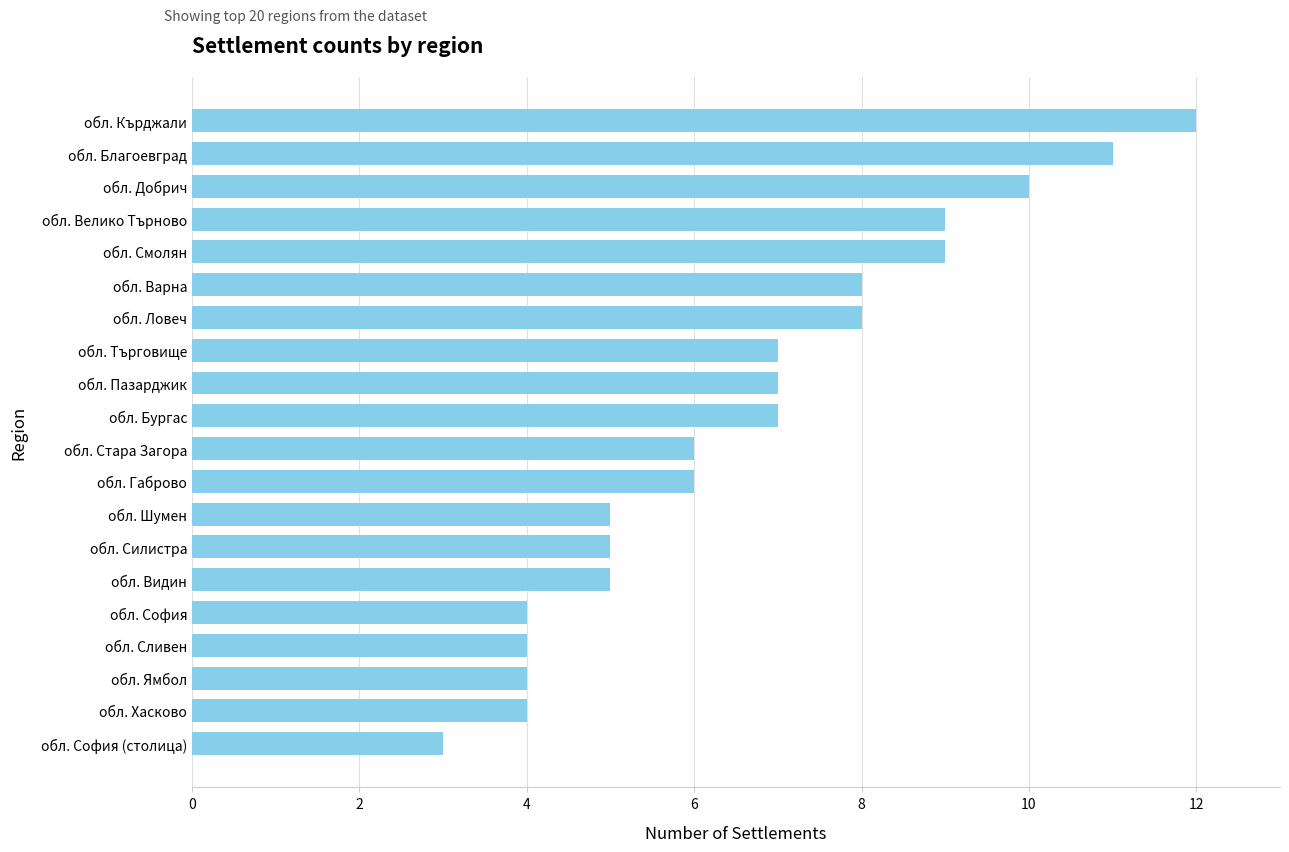

Reading bottom to top, list all the values displayed in this chart.

обл. София (столица)=3	обл. Хасково=4	обл. Ямбол=4	обл. Сливен=4	обл. София=4	обл. Видин=5	обл. Силистра=5	обл. Шумен=5	обл. Габрово=6	обл. Стара Загора=6	обл. Бургас=7	обл. Пазарджик=7	обл. Търговище=7	обл. Ловеч=8	обл. Варна=8	обл. Смолян=9	обл. Велико Търново=9	обл. Добрич=10	обл. Благоевград=11	обл. Кърджали=12